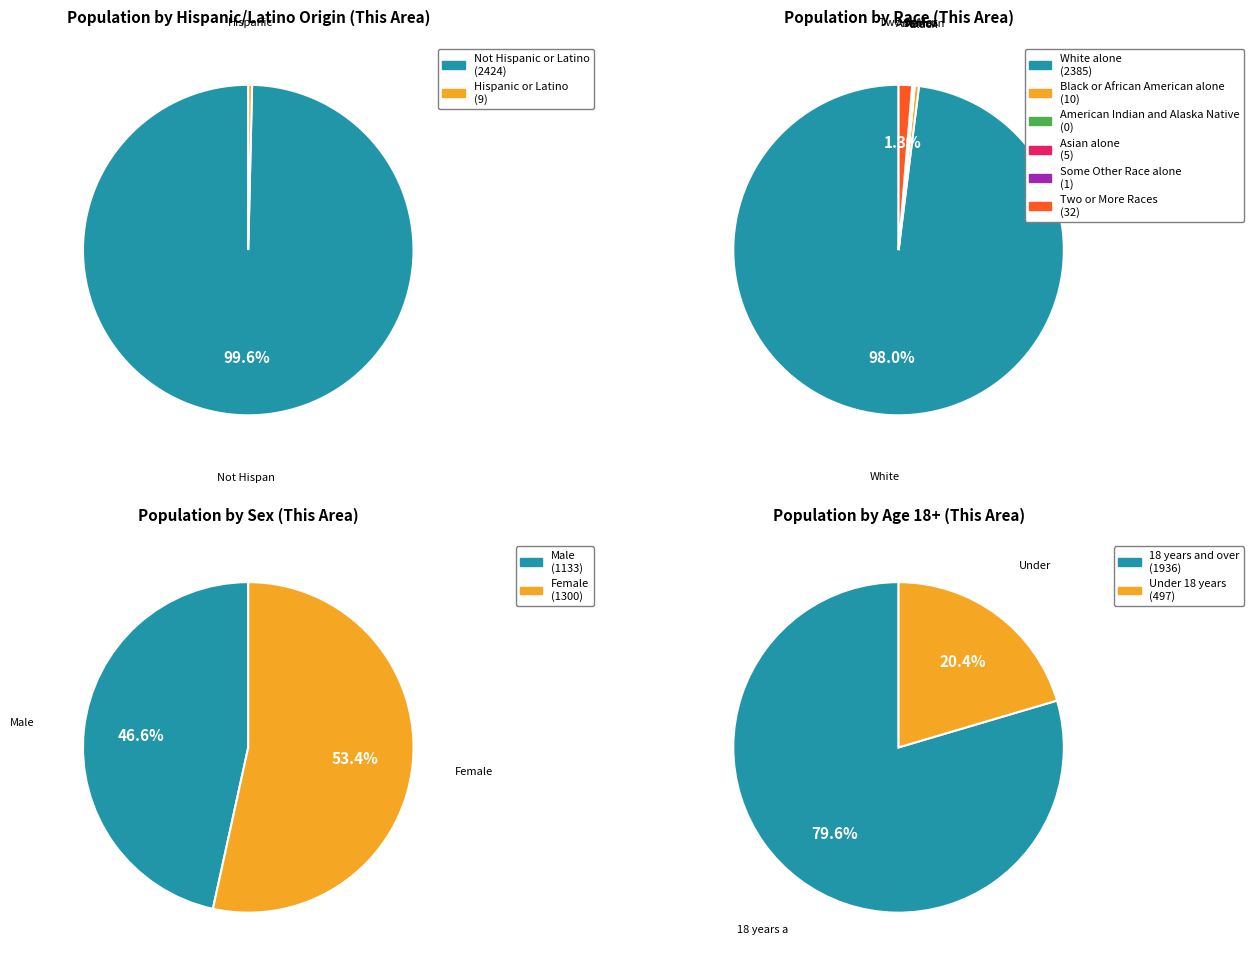

The American Indian and Alaska Native slice represents 10% of the pie. True or false?

False